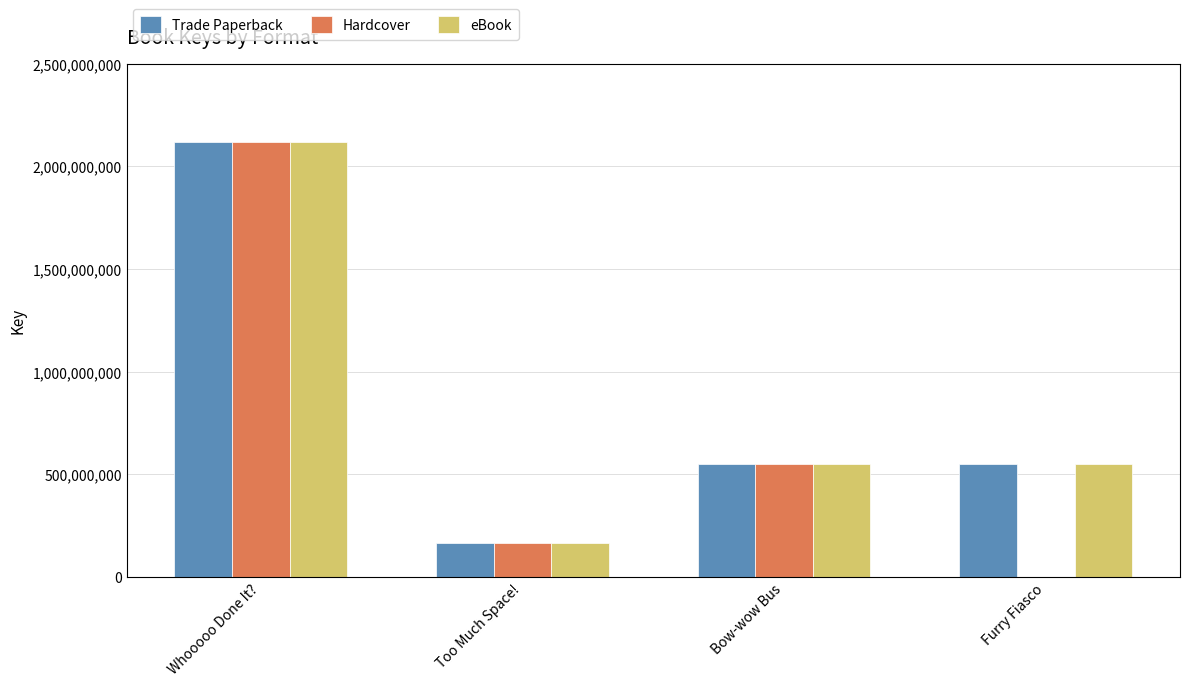

At which category is the sum across all series the highest?

Whooooo Done It?